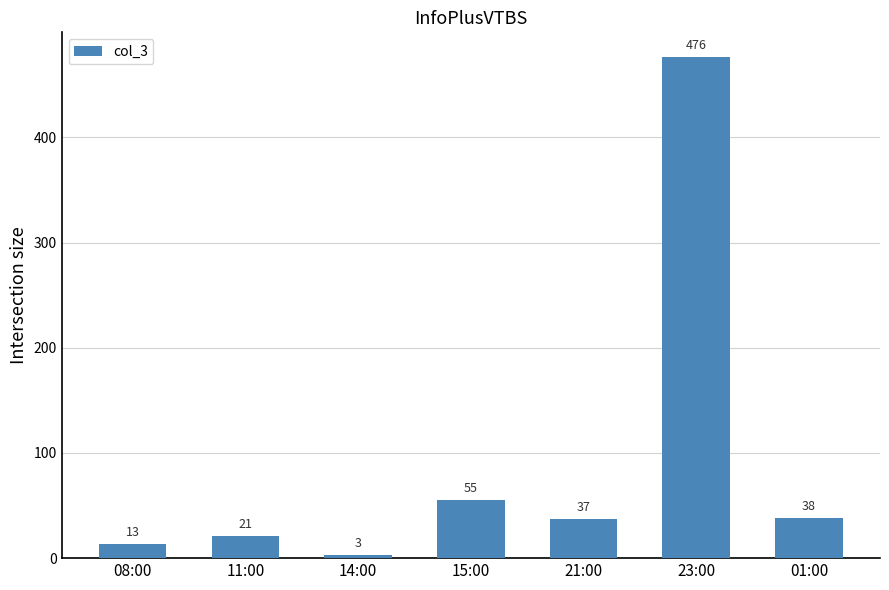

How many data points are less than 37?

3